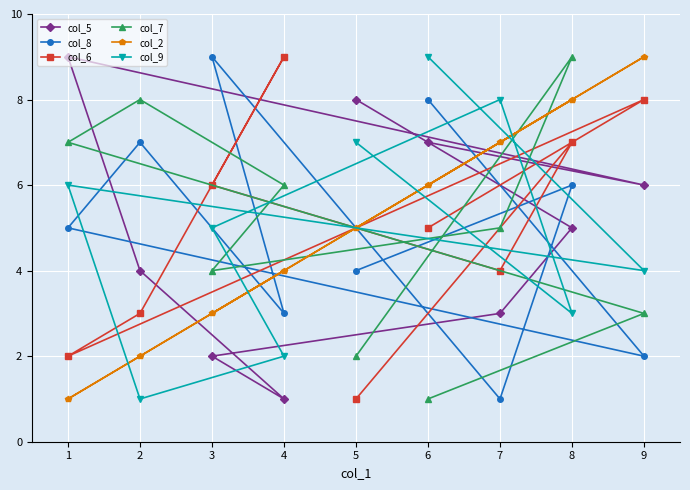

At which category is the sum across all series the highest?

8